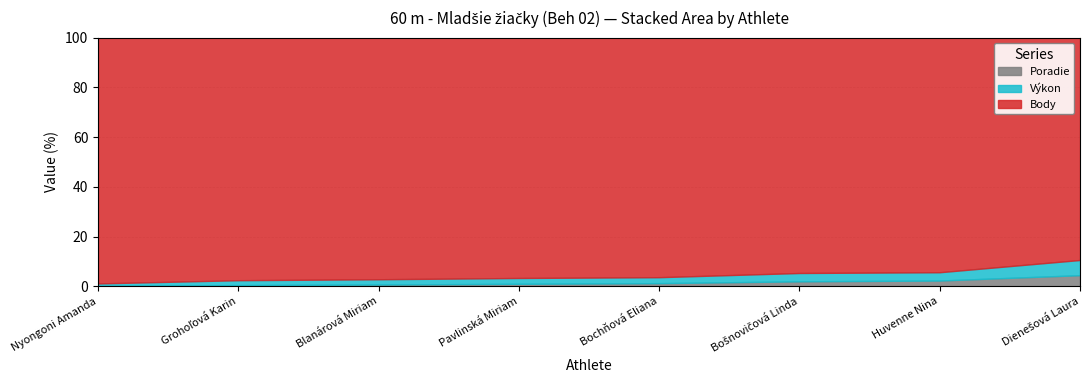

At which category is the sum across all series the highest?

Nyongoni Amanda